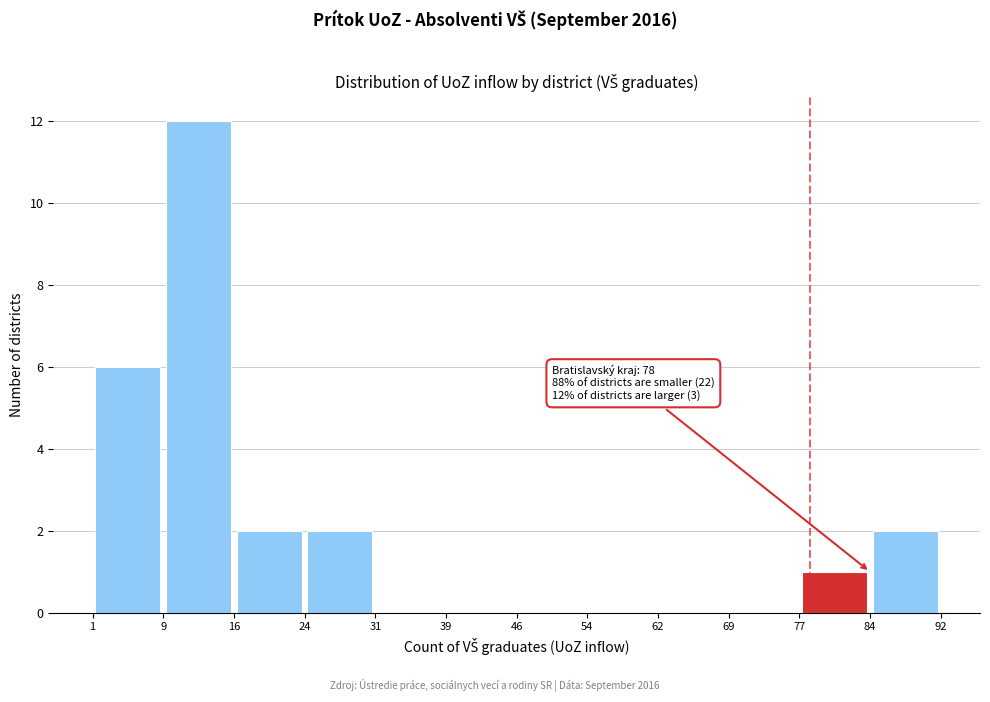

Over which range of the x-axis is the bar tallest?

9 to 16